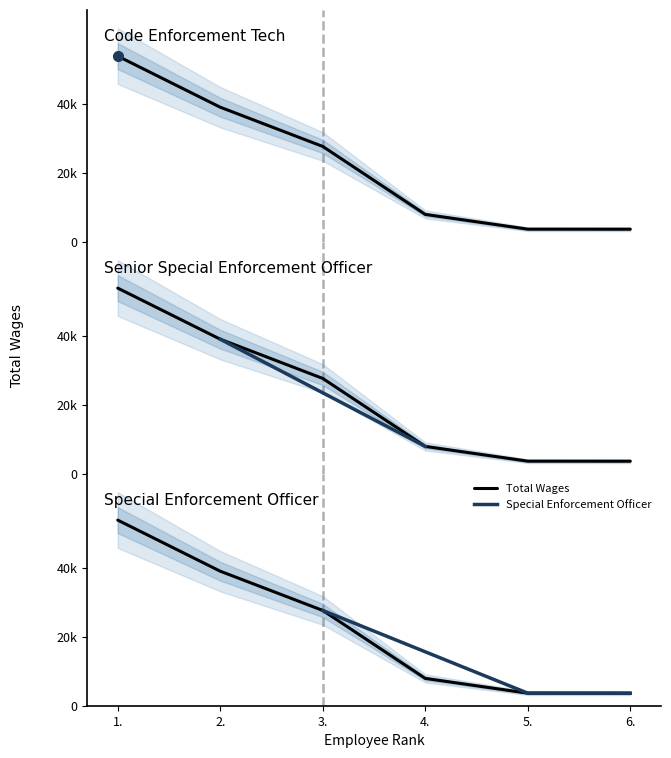

What is the greatest value displayed?

53837